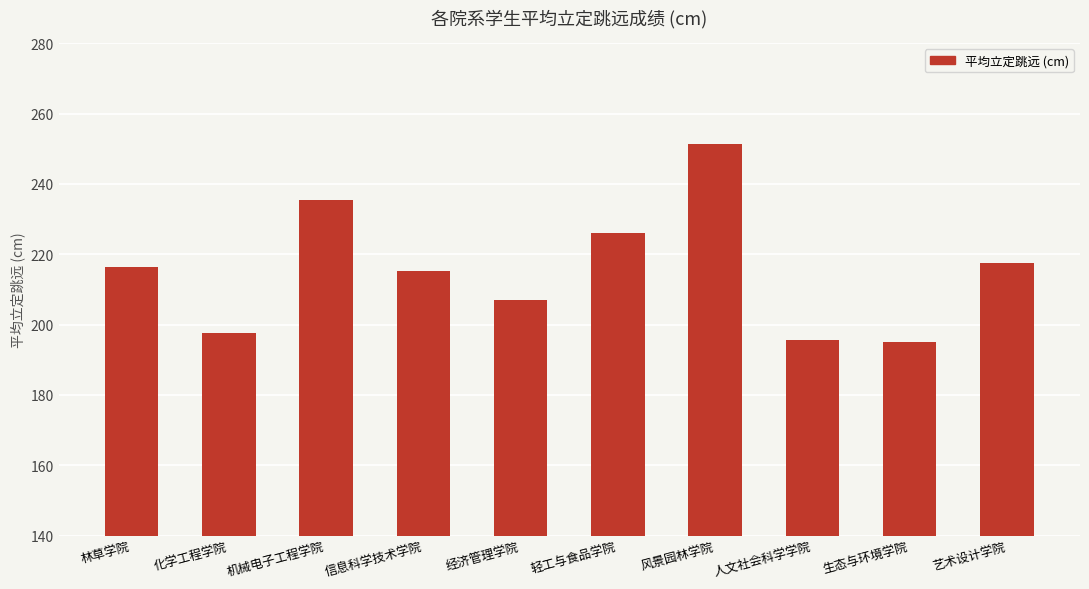

What is the greatest value displayed?

251.3